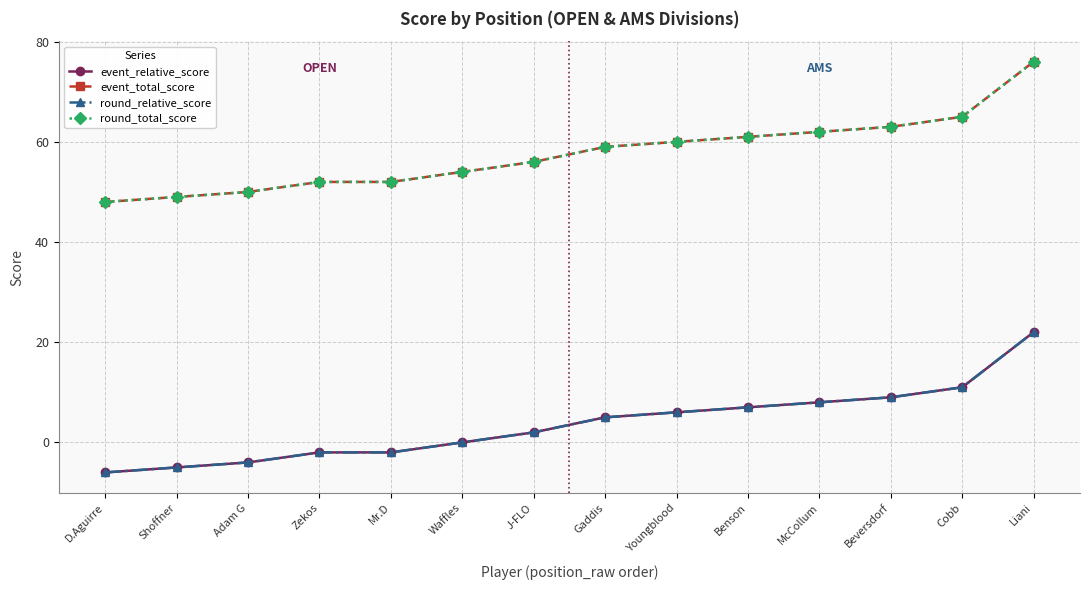

What value does the event_relative_score series have at Cobb?

11